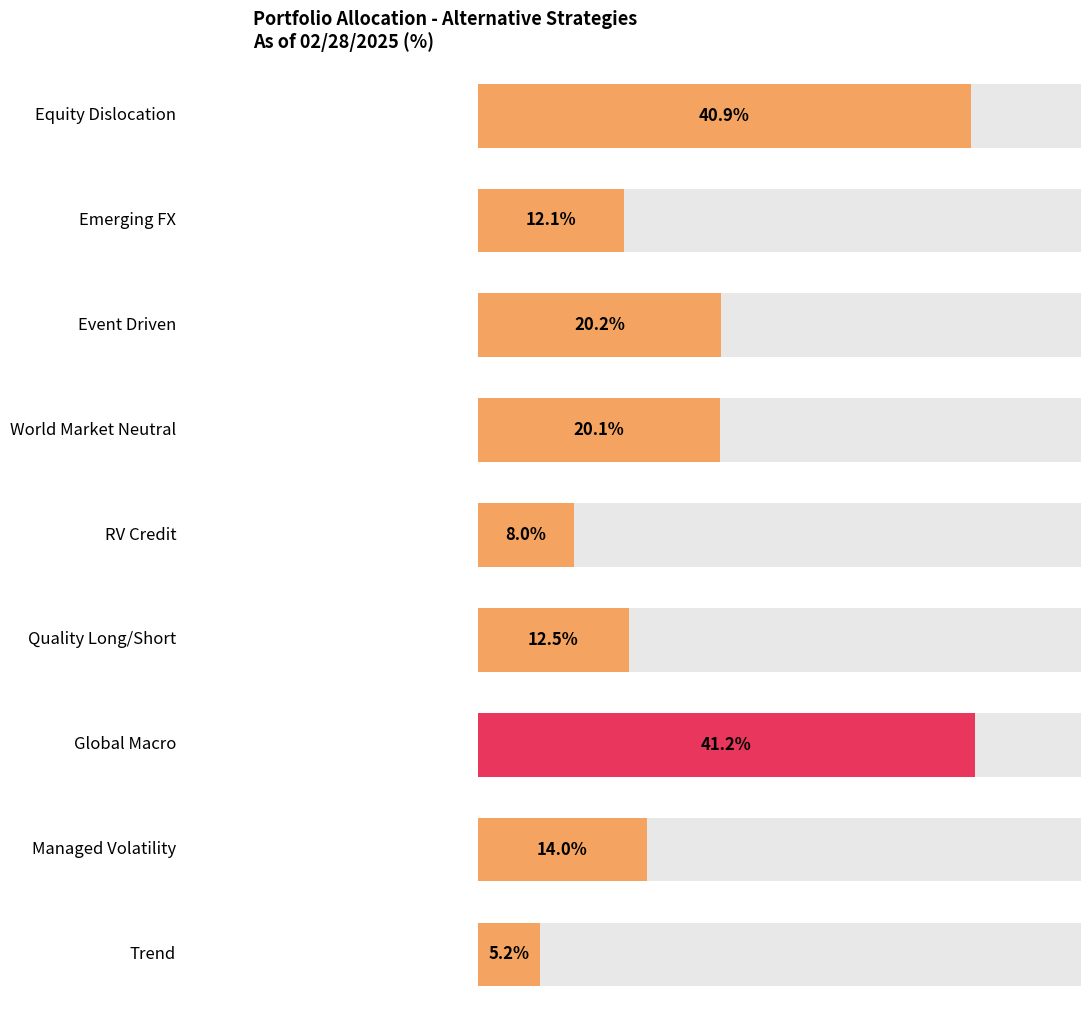

How many distinct data groups are displayed?

1